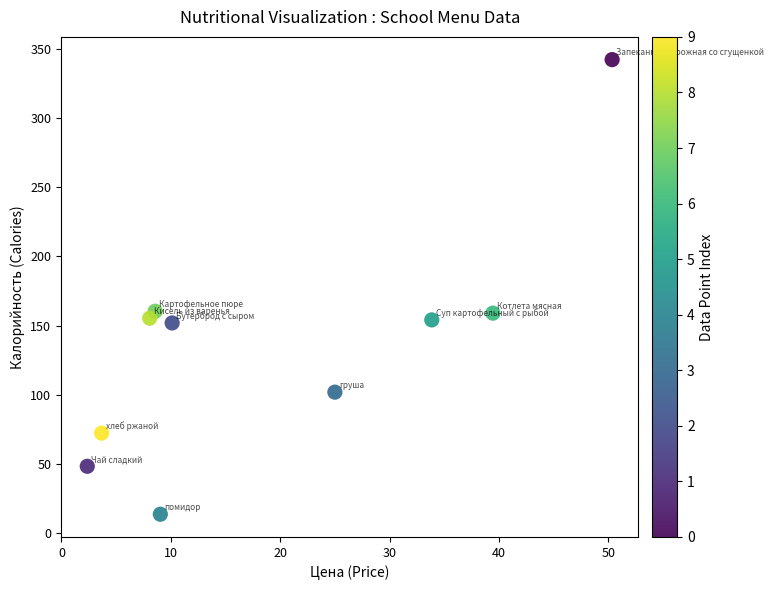

What is the average X value?

19.0